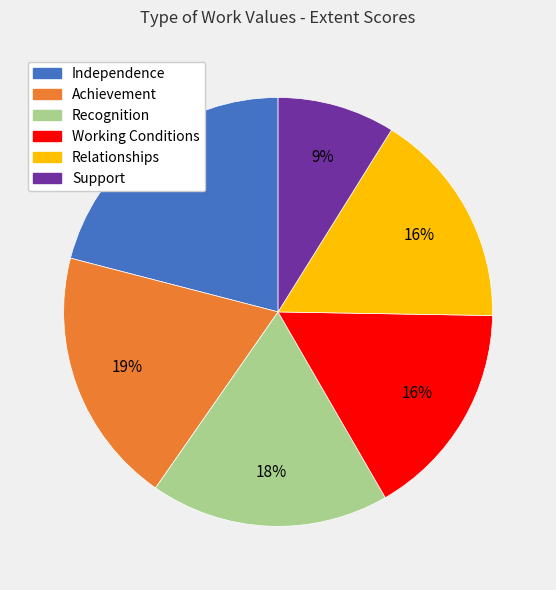

Combined, do Achievement and Independence account for over 50%?

No